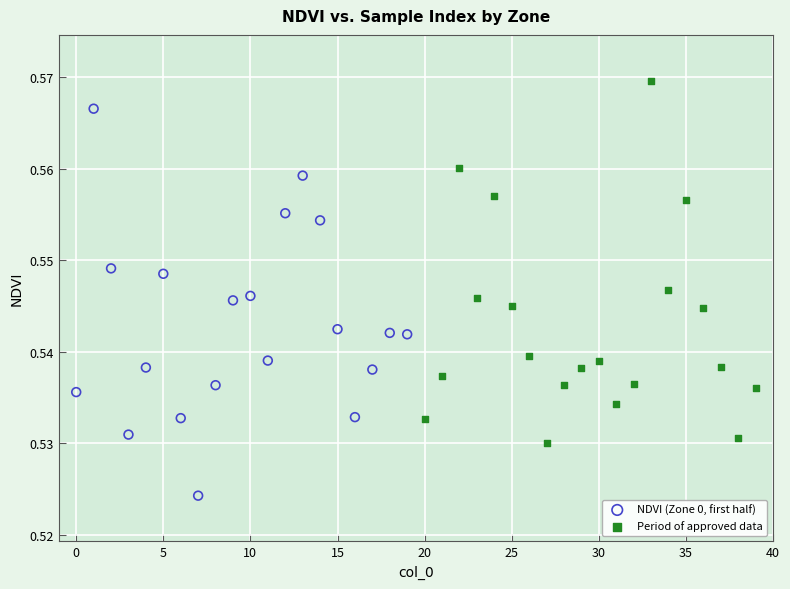

Which series contains the lowest Y value?

NDVI (Zone 0, first half)